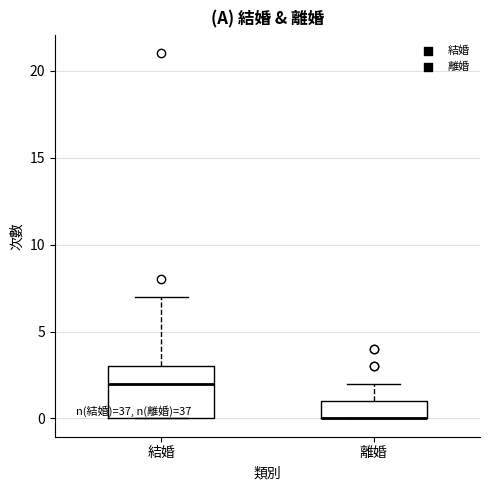

Where is the lower edge of the box for 離婚 on the y-axis? The values are not printed on the chart, so give them approximately, as read against the axis.

0